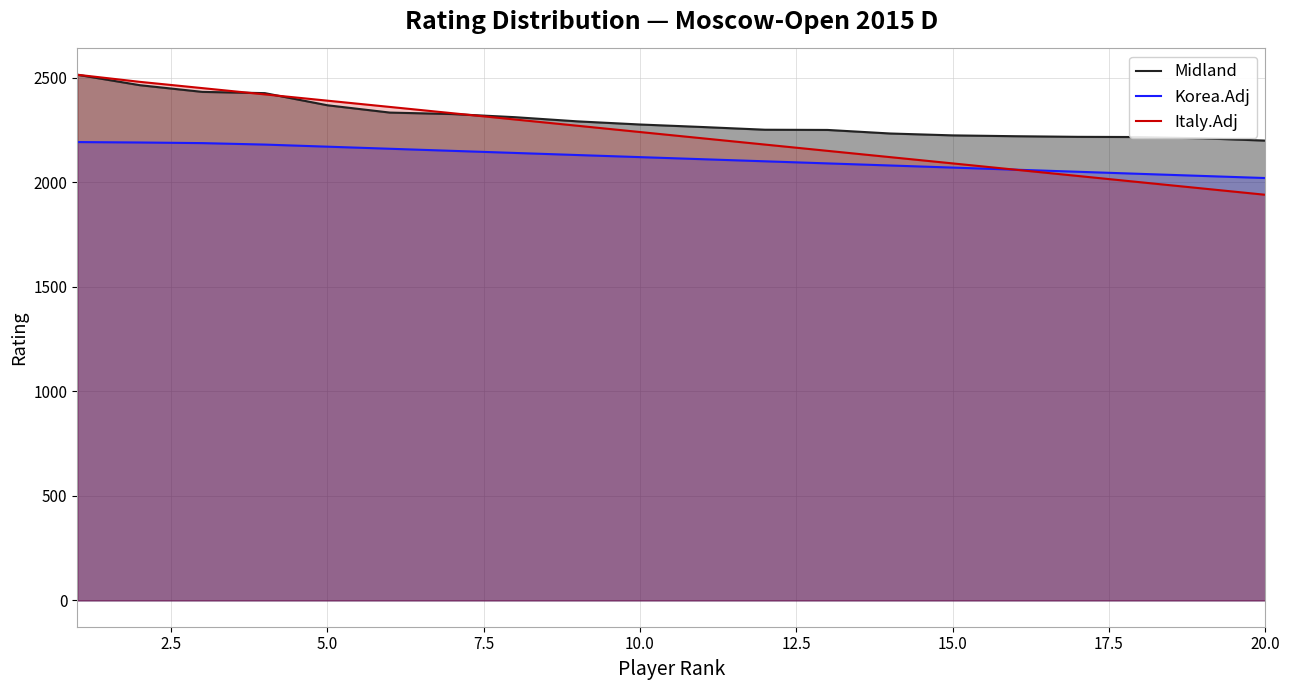

Is the value of Midland at 10.0 greater than the value of Korea.Adj at 20.0?

Yes